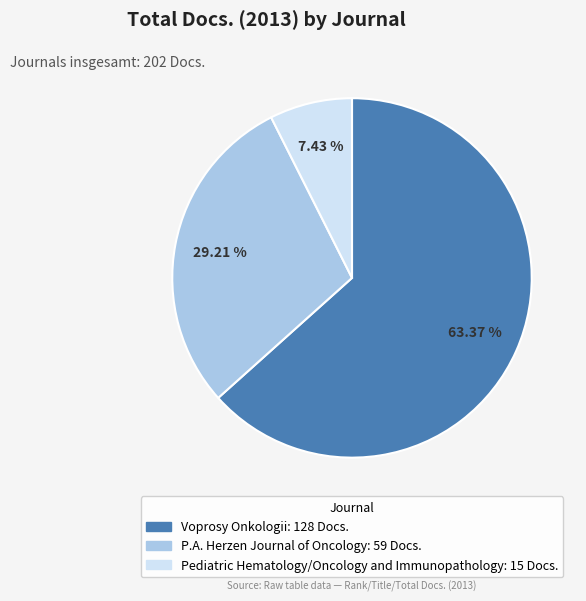

Does Voprosy Onkologii represent more than half of the total?

Yes